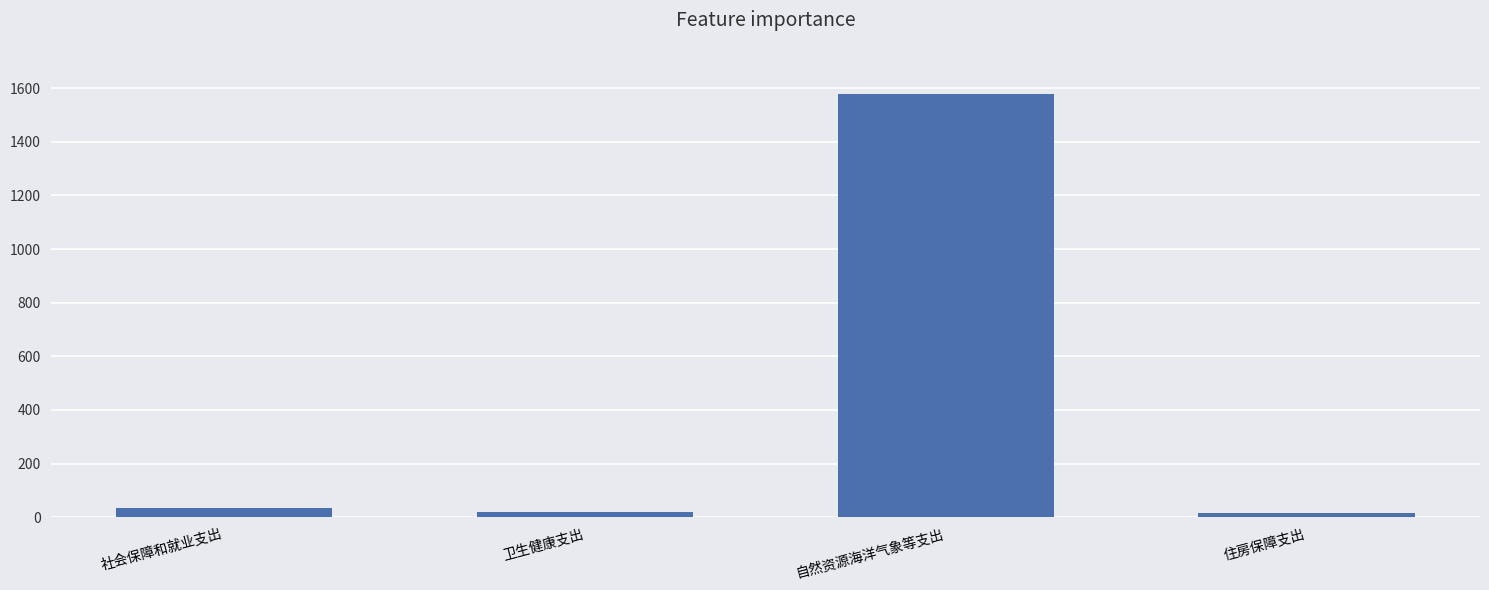

What is the difference between the values at 社会保障和就业支出 and 自然资源海洋气象等支出?

1544.1